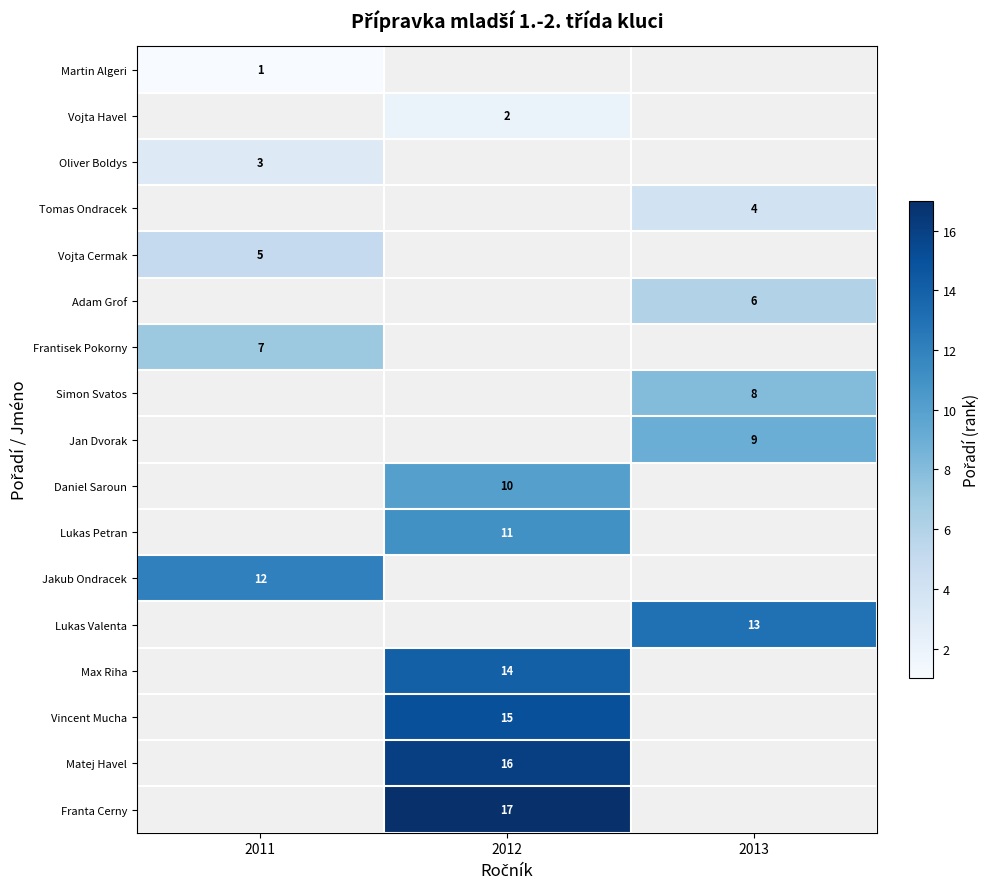

The Lukas Petran series shows 11 at 2012. True or false?

True